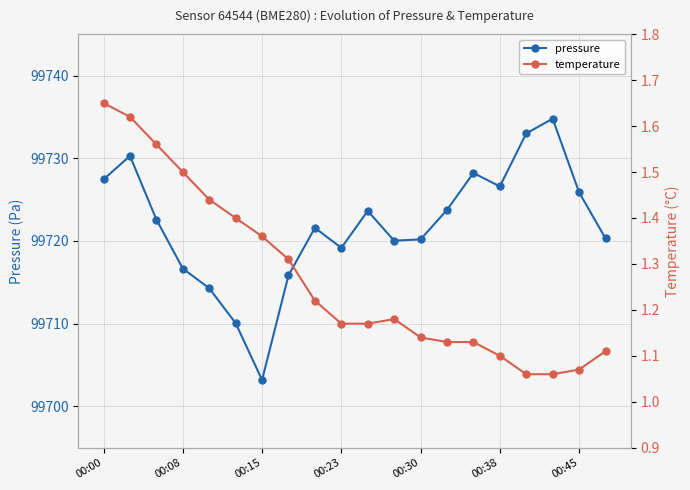

The value of pressure at 00:15 is 99703.2. True or false?

True